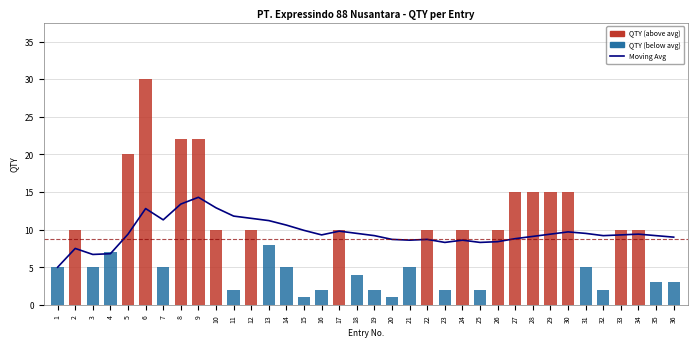

Which has a higher value, 22 or 28?

28